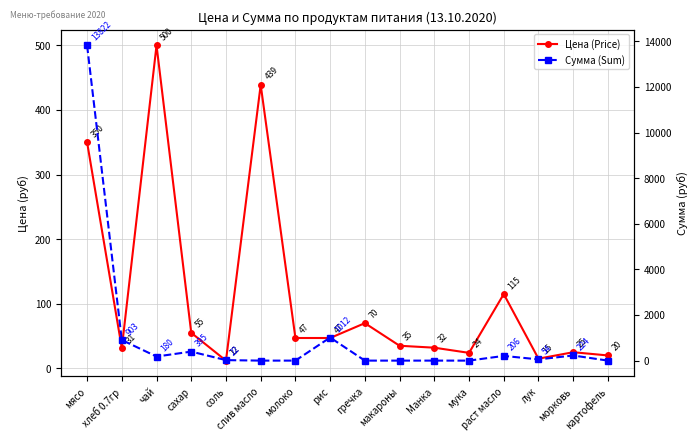

What are all the series names shown in the legend?

Цена (Price), Сумма (Sum)